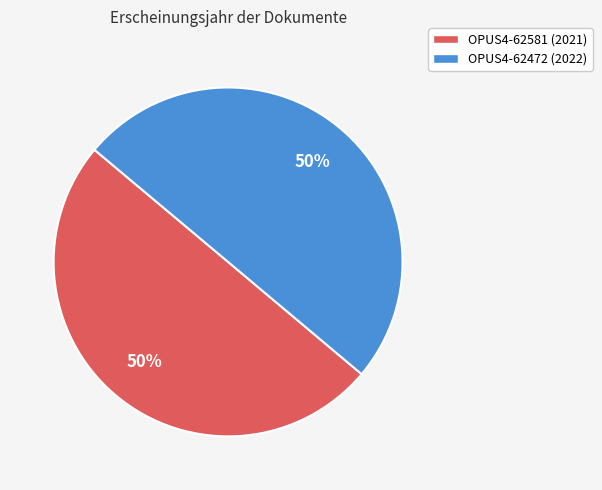

The OPUS4-62472 (2022) slice represents 42% of the pie. True or false?

False